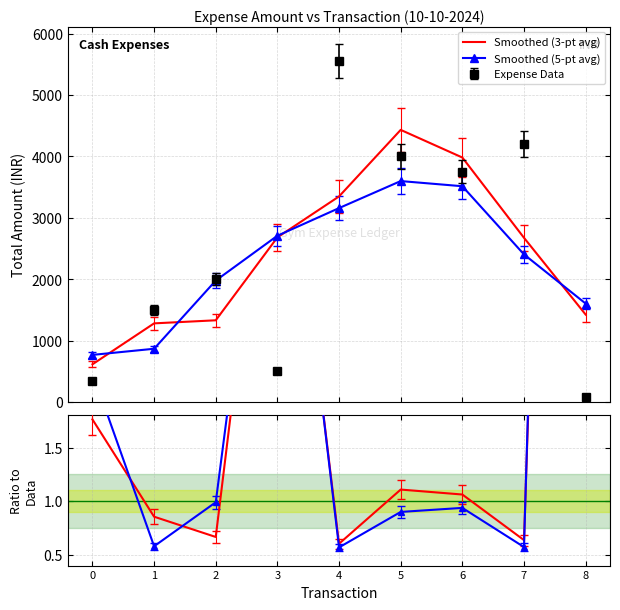

True or false: Smoothed2/Data has more than 2 points higher than both neighbors.

False